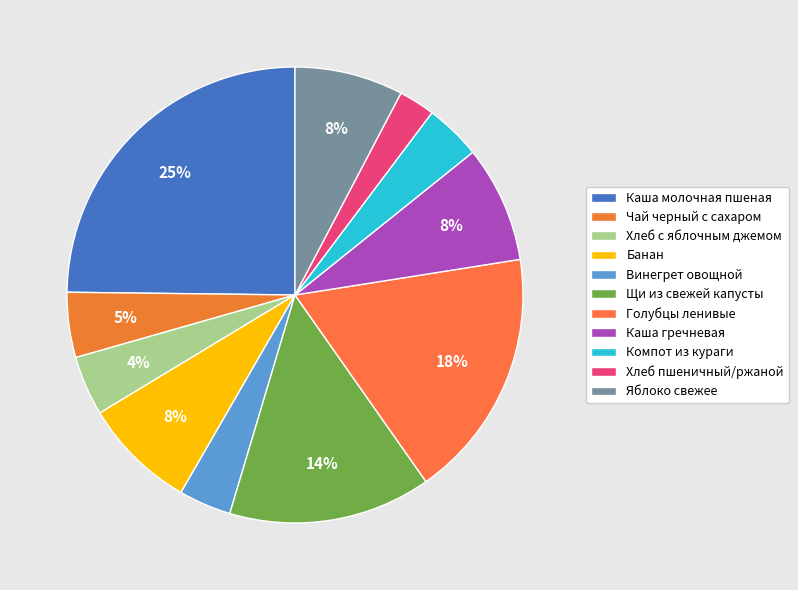

What percentage is the Чай черный с сахаром slice, to the nearest percent?

5%